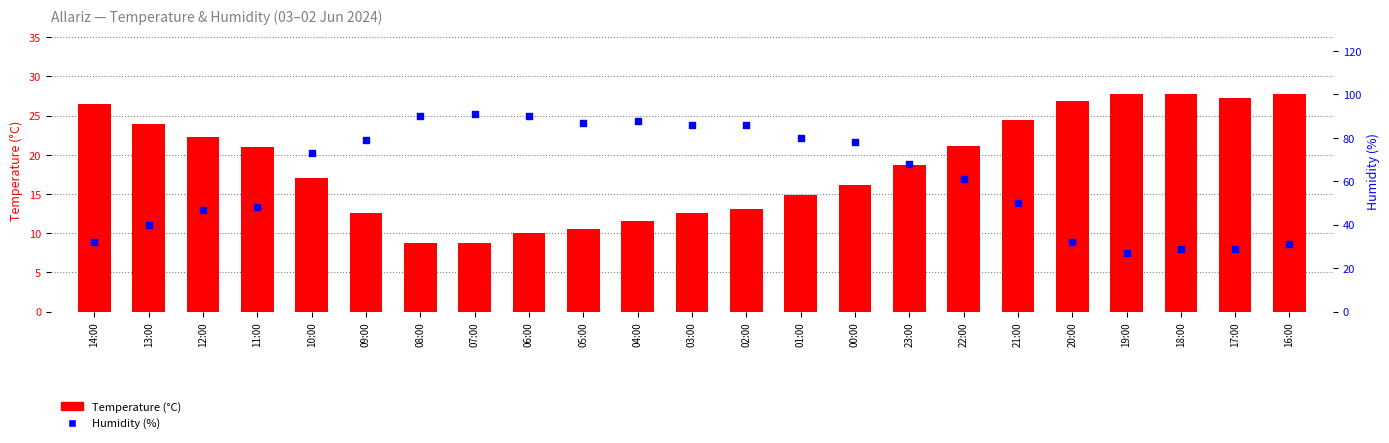

At how many categories does at least one series exceed 69?

11